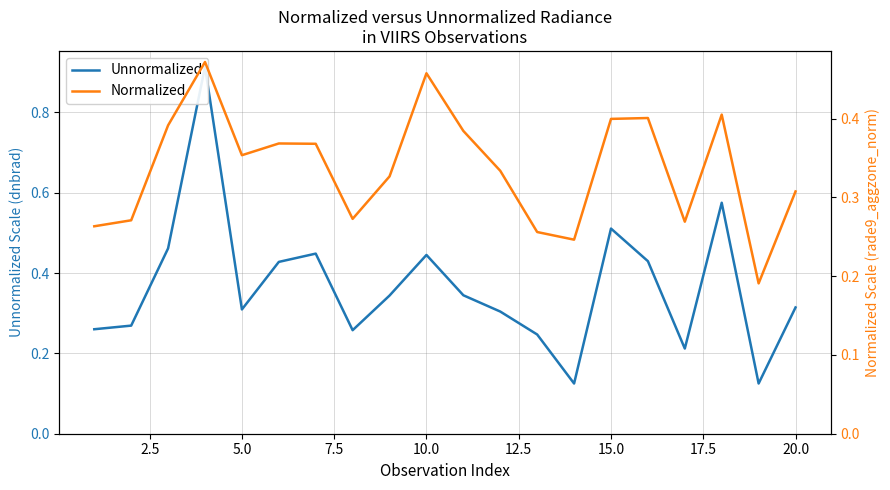

What is the difference between the maximum and minimum values in the Normalized series?

0.3